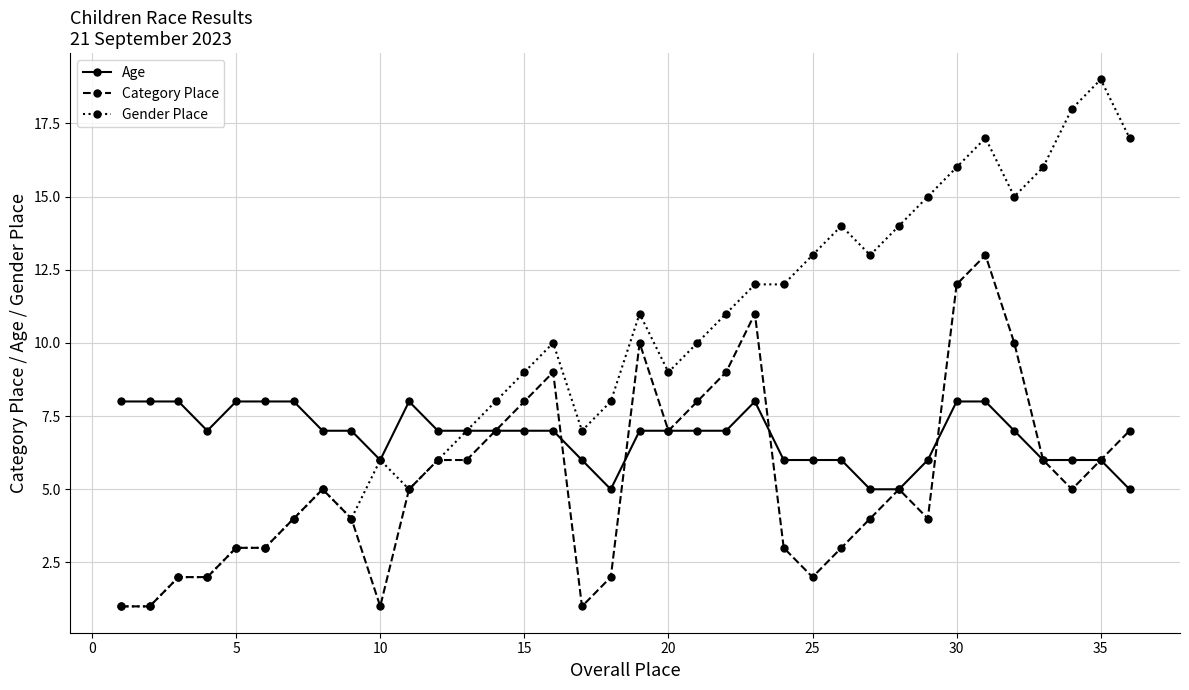

Which series has the largest range (max minus min)?

Gender Place